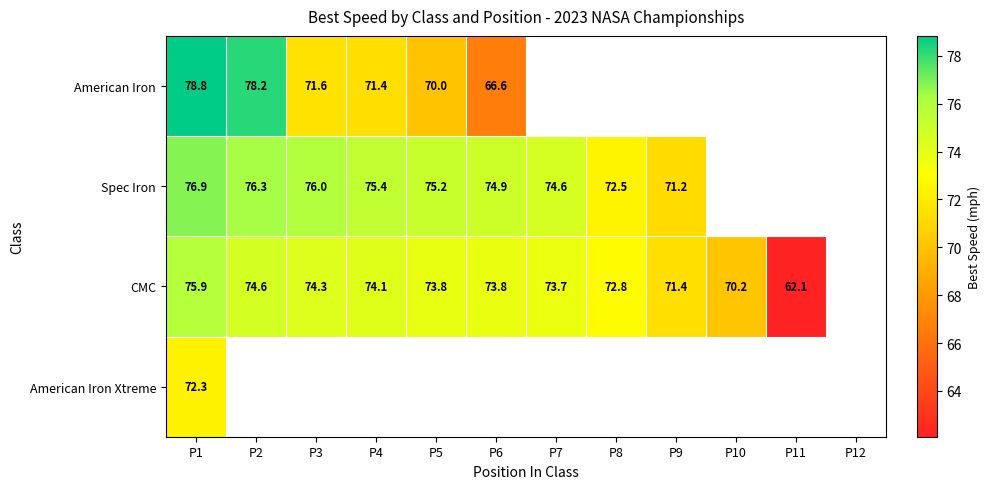

Is the value of American Iron Xtreme at P1 greater than the value of CMC at P1?

No